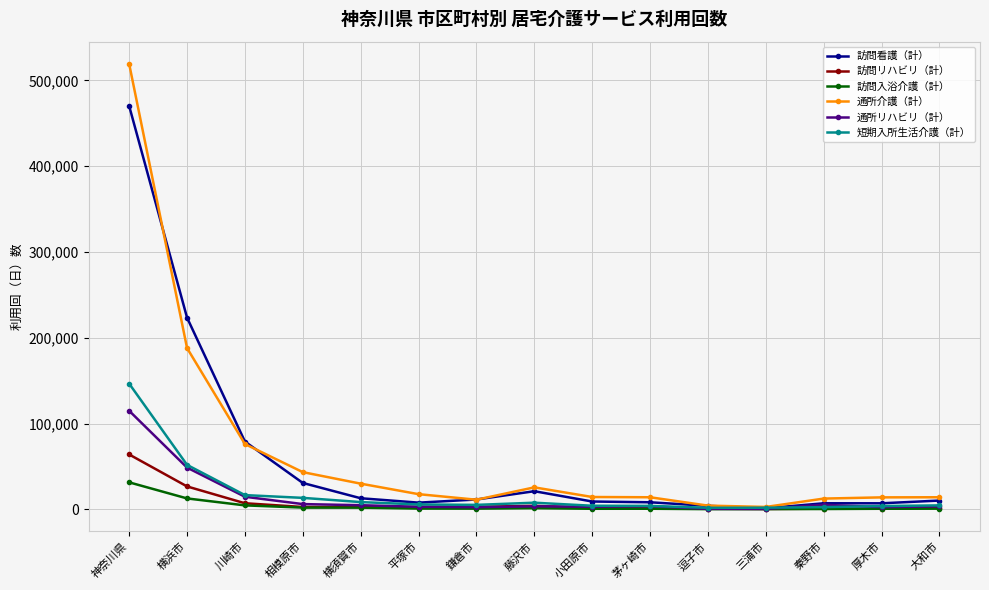

What is the label of the 14th point from the right?

横浜市